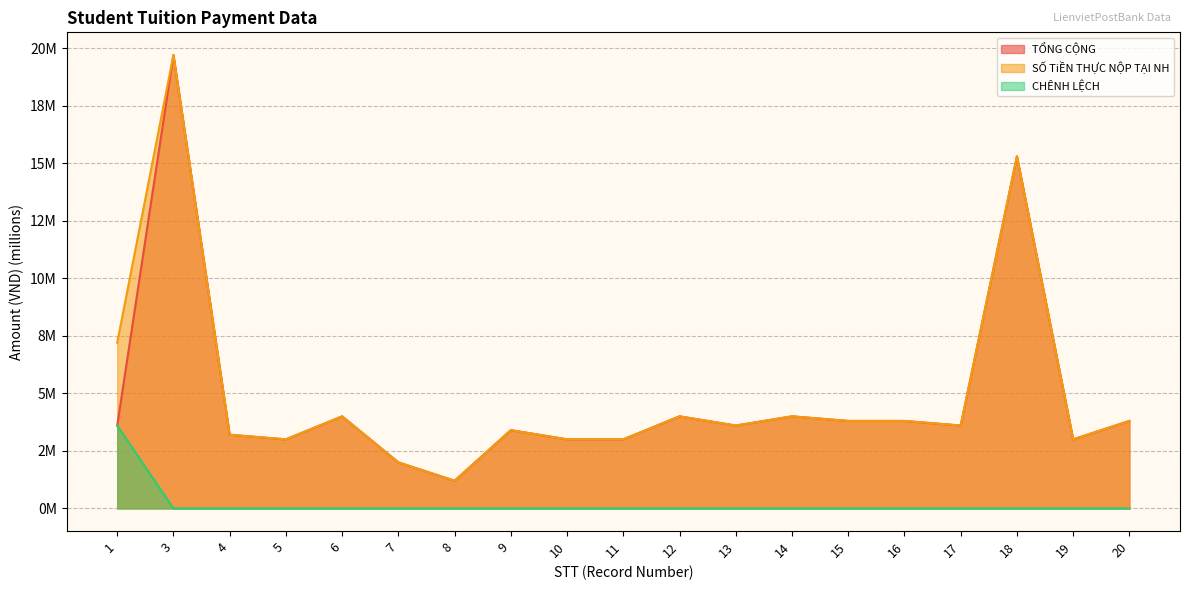

What is the difference between the second highest and second lowest values in the TỔNG CỘNG series?

13.3